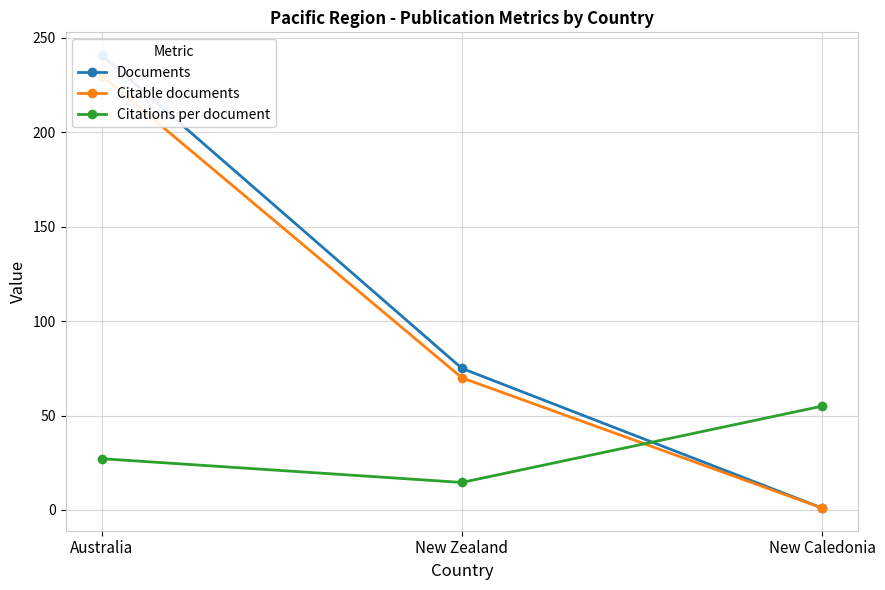

Read the Citations per document value at Australia.

27.2